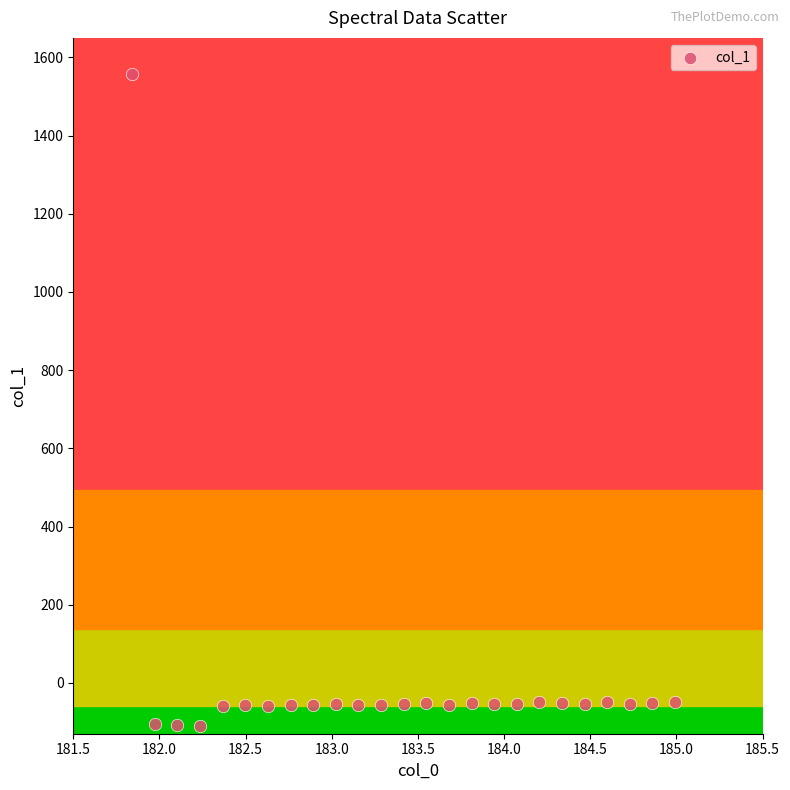

What is the range of Y values (max minus min)?

1667.7